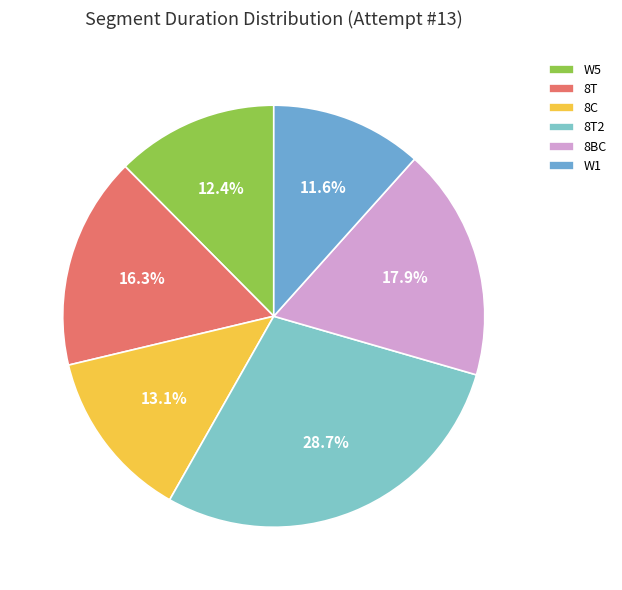

Rank the categories by value from highest to lowest.

8T2, 8BC, 8T, 8C, W5, W1